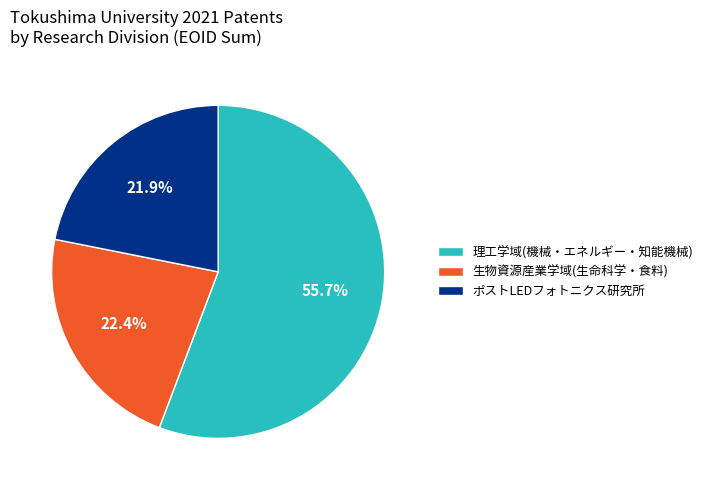

Is there any slice that represents more than half of the pie?

Yes